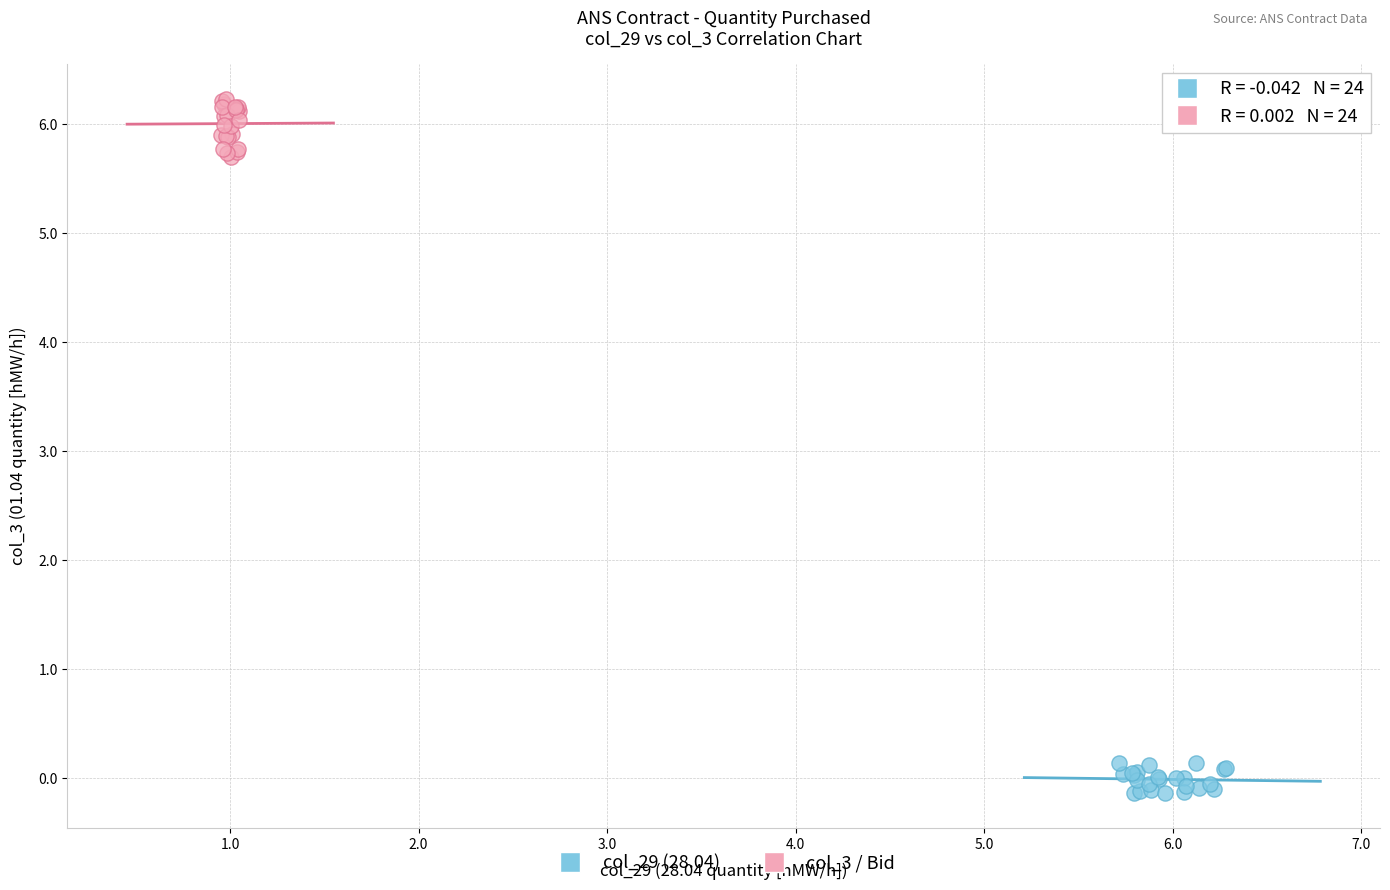

Which series contains the lowest Y value?

col_29 (28.04)